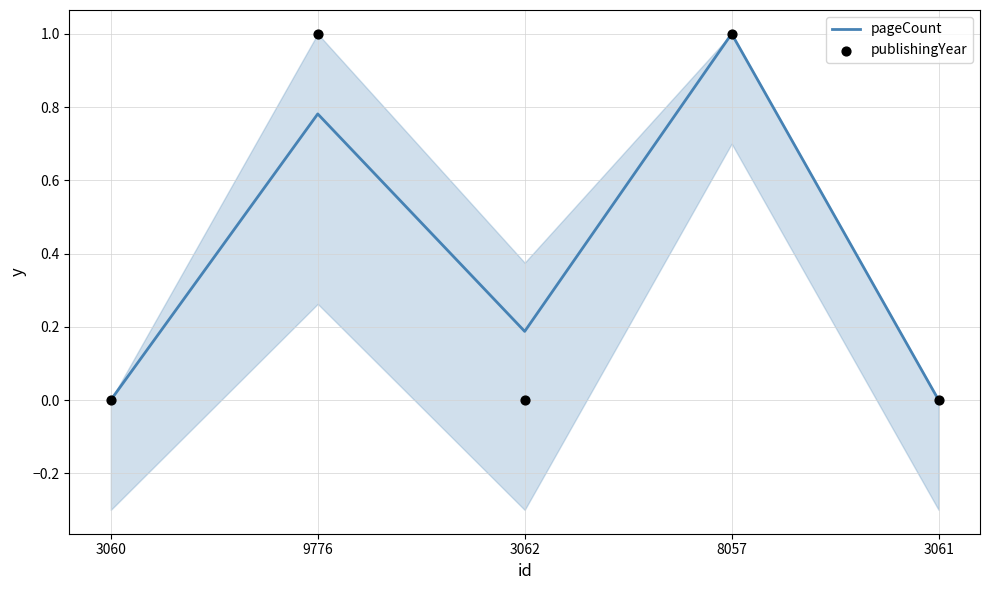

What are all the series names shown in the legend?

pageCount, publishingYear